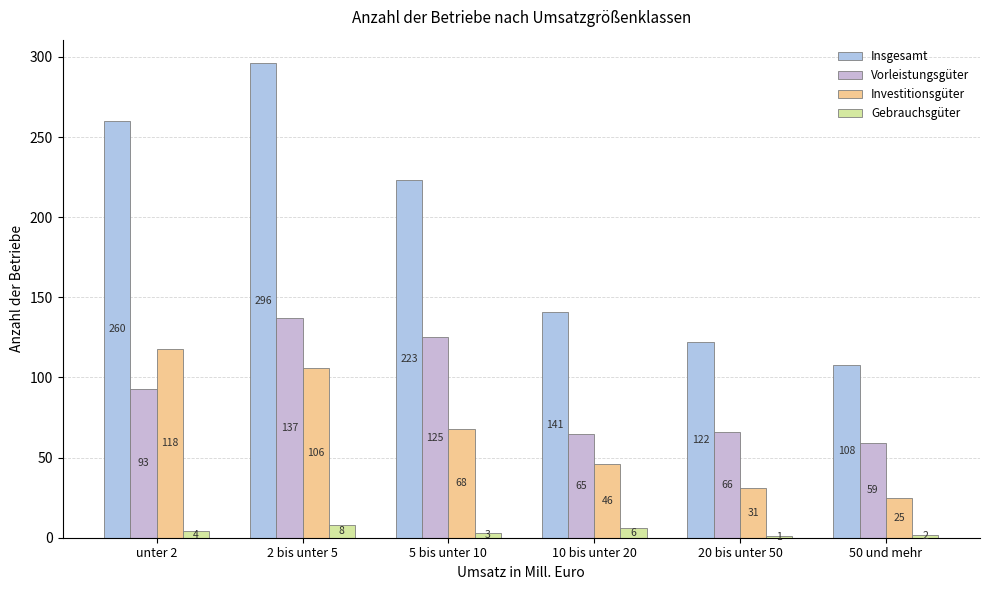

Rank the categories by Vorleistungsgüter value from highest to lowest.

2 bis unter 5, 5 bis unter 10, unter 2, 20 bis unter 50, 10 bis unter 20, 50 und mehr